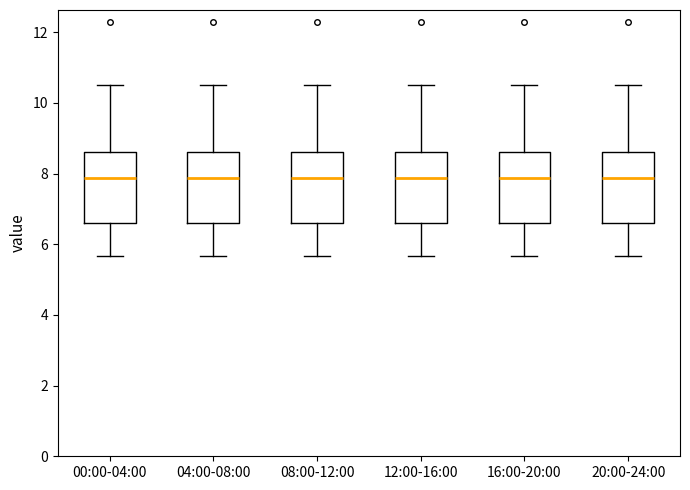

Where is the lower edge of the box for 08:00-12:00 on the y-axis? The values are not printed on the chart, so give them approximately, as read against the axis.

6.6